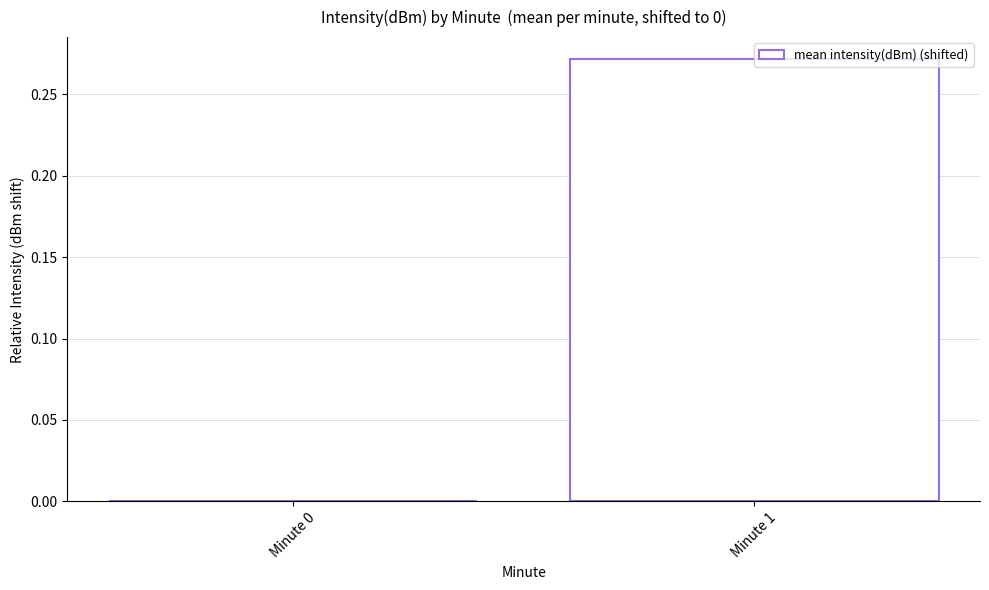

Are the bars grouped side by side (vs. stacked)?

No